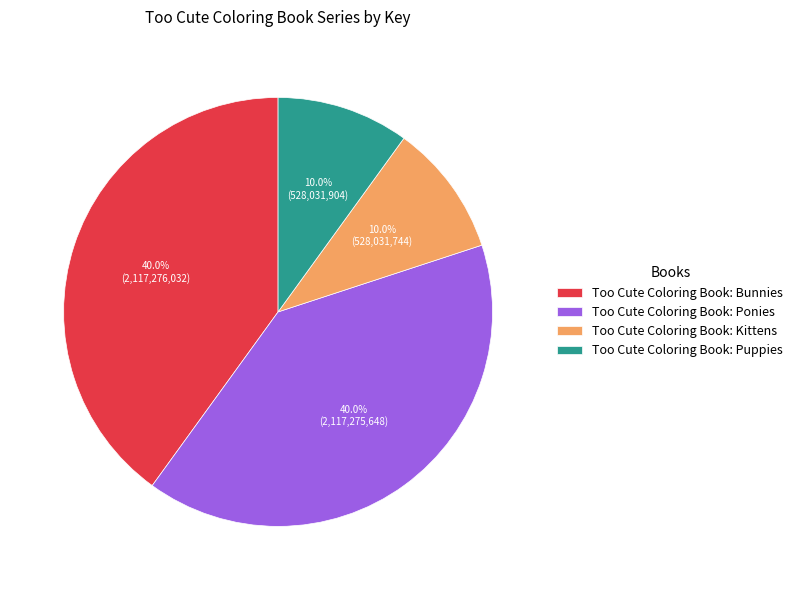

Does any single category account for the majority?

No